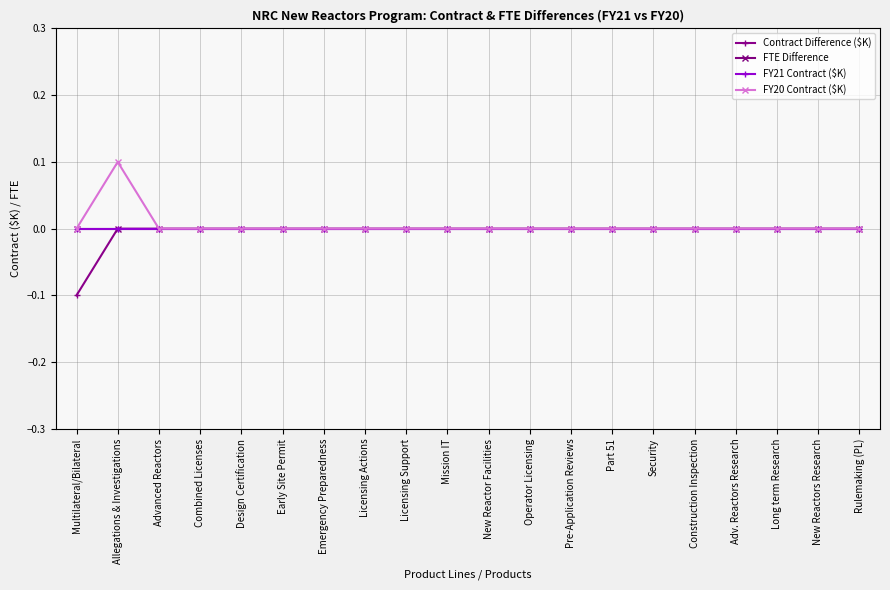

Is this an area chart (filled region under the line)?

No